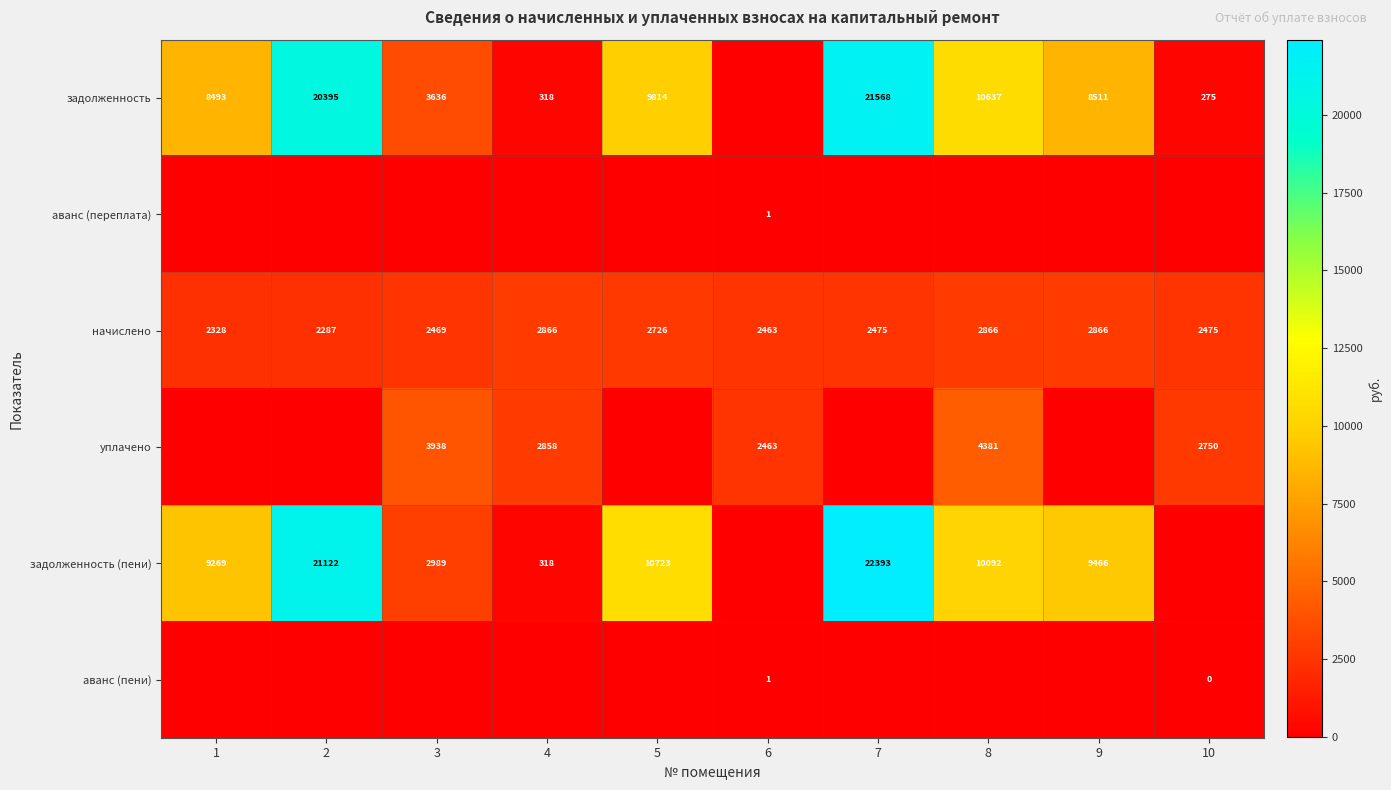

What is the difference between the maximum and minimum values in the начислено series?

579